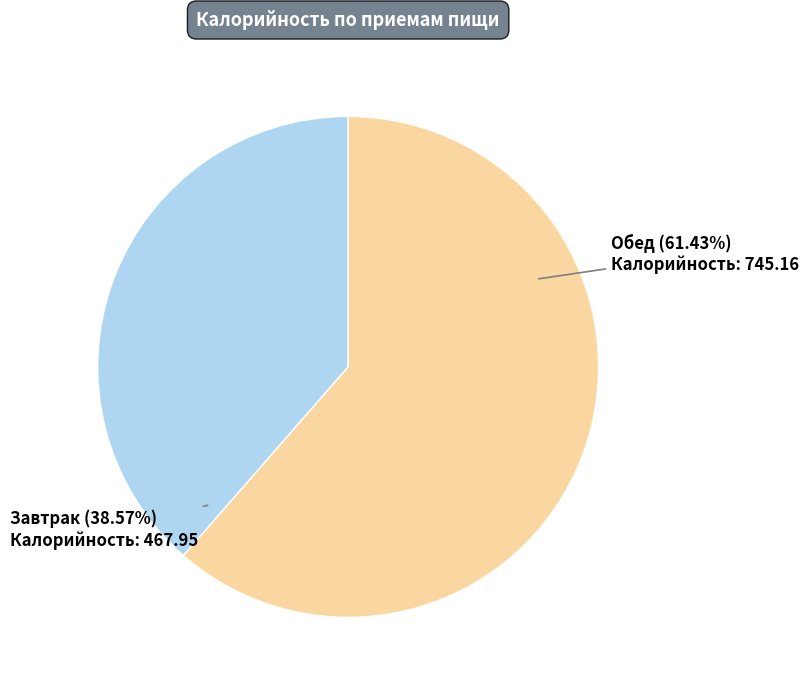

Does any single category account for the majority?

Yes